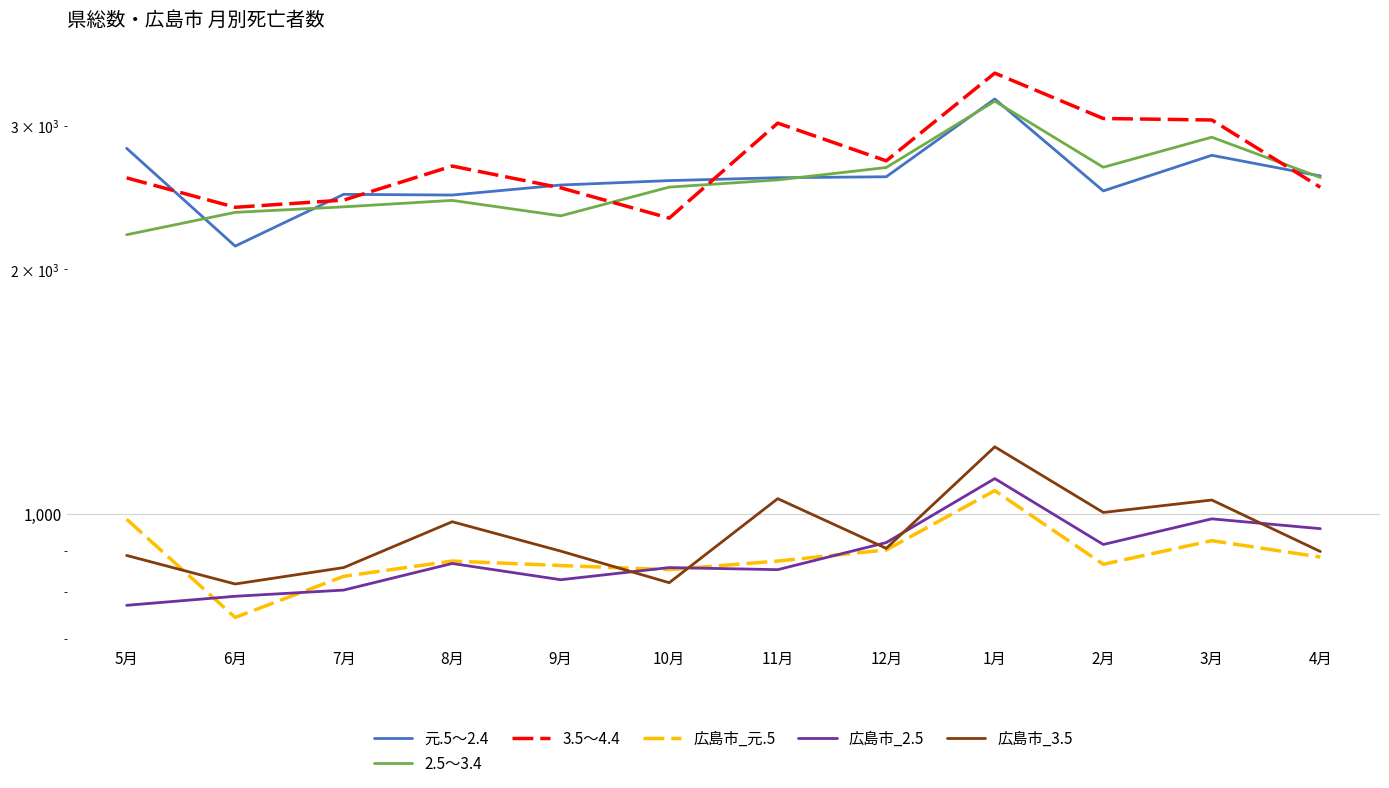

Rank the categories by 3.5～4.4 value from lowest to highest.

10月, 6月, 7月, 9月, 4月, 5月, 8月, 12月, 11月, 3月, 2月, 1月